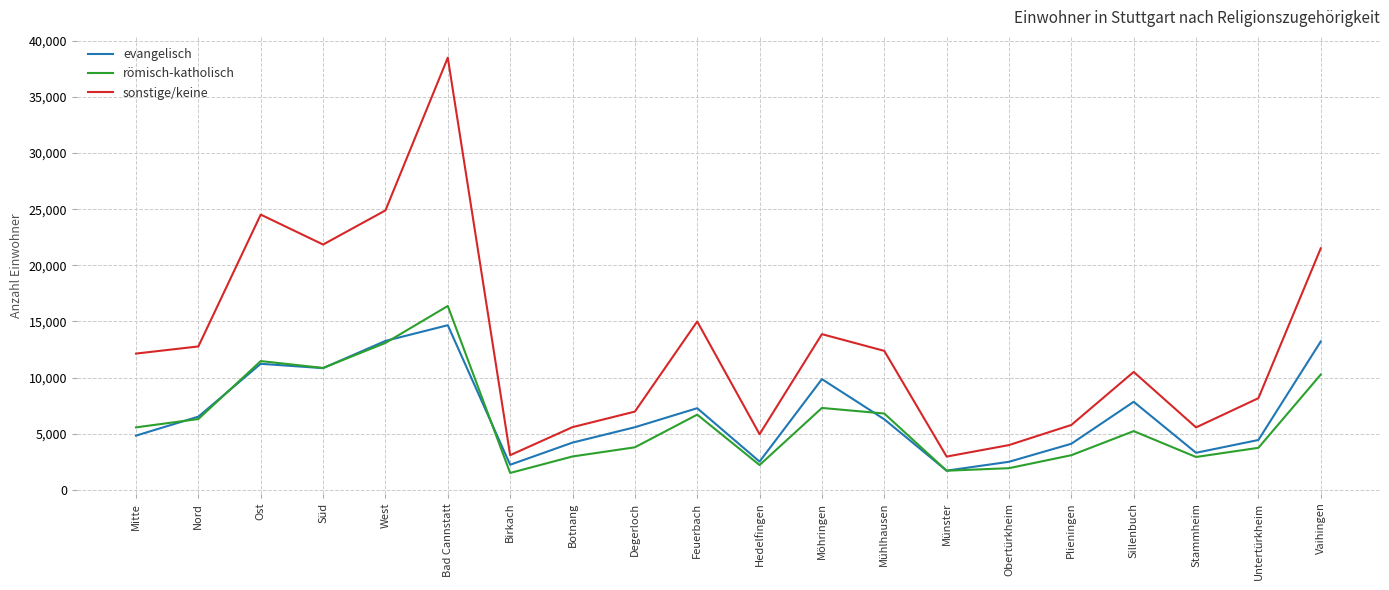

What is the lowest value of the römisch-katholisch series?

1511